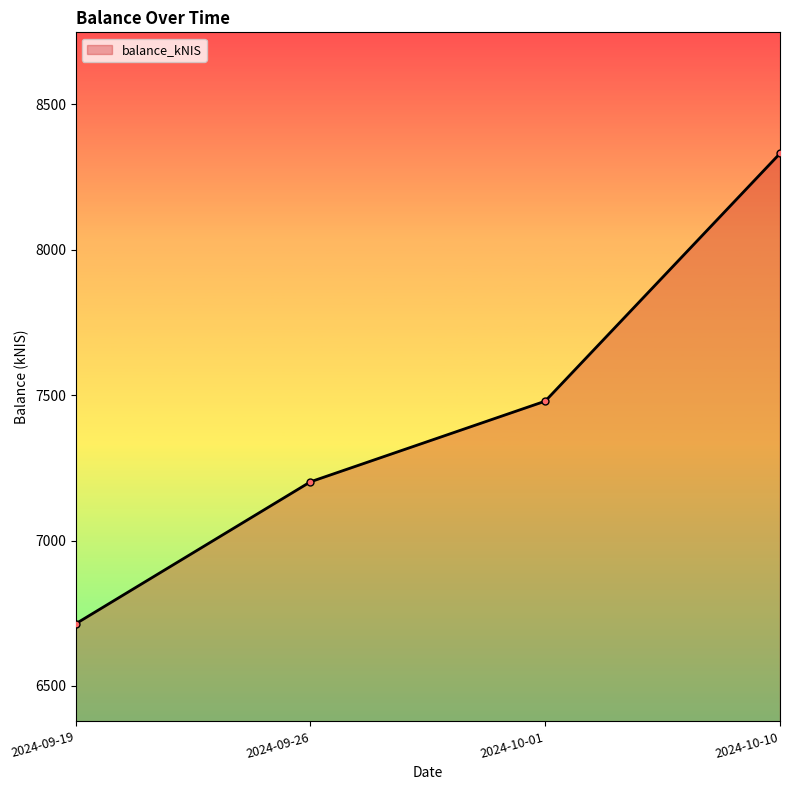

How many distinct data groups are displayed?

1